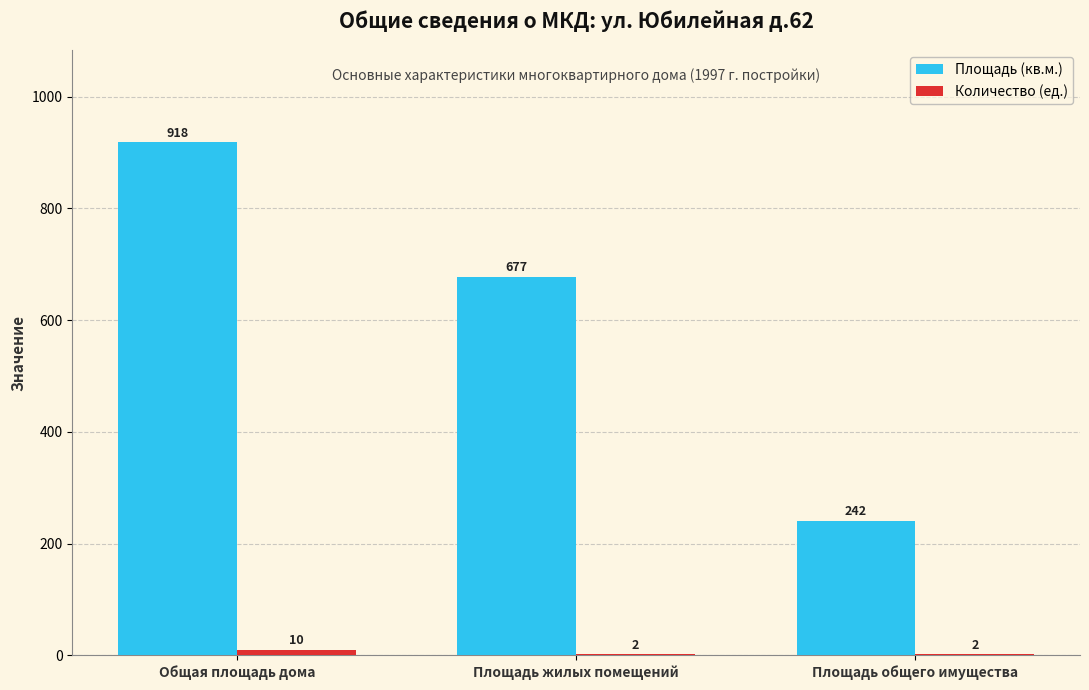

Are the bars grouped side by side (vs. stacked)?

Yes